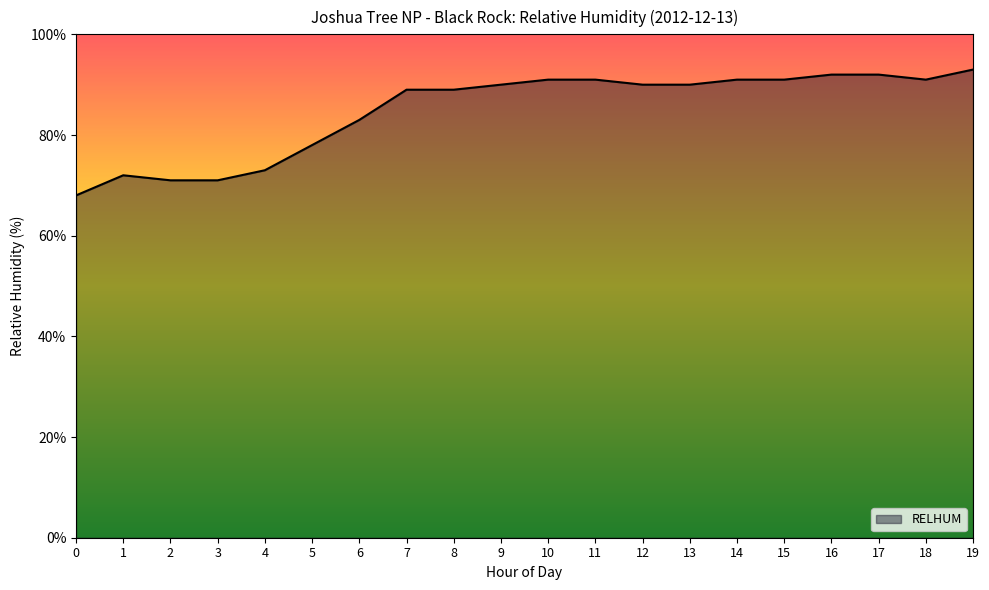

The value at 1 is 34. True or false?

False